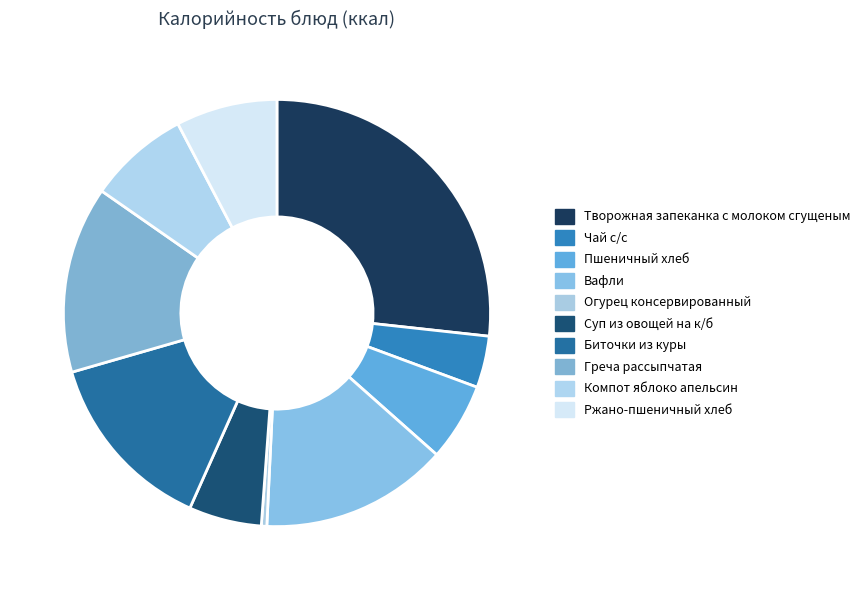

How many segments does this pie chart have?

10